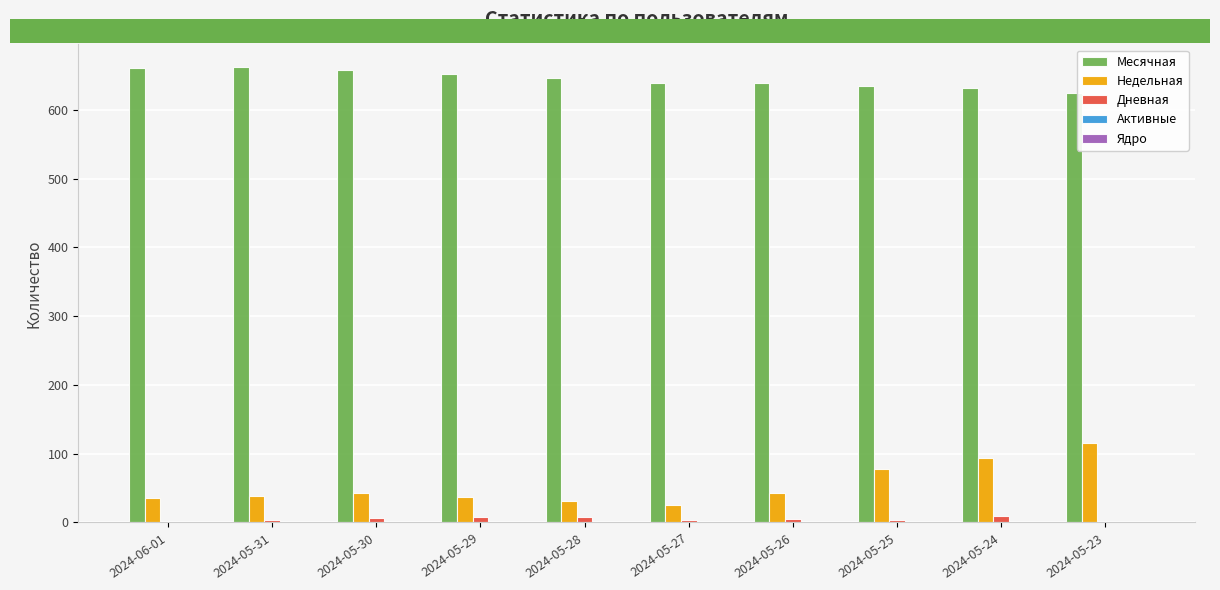

What is the sum of all Месячная values?

6448